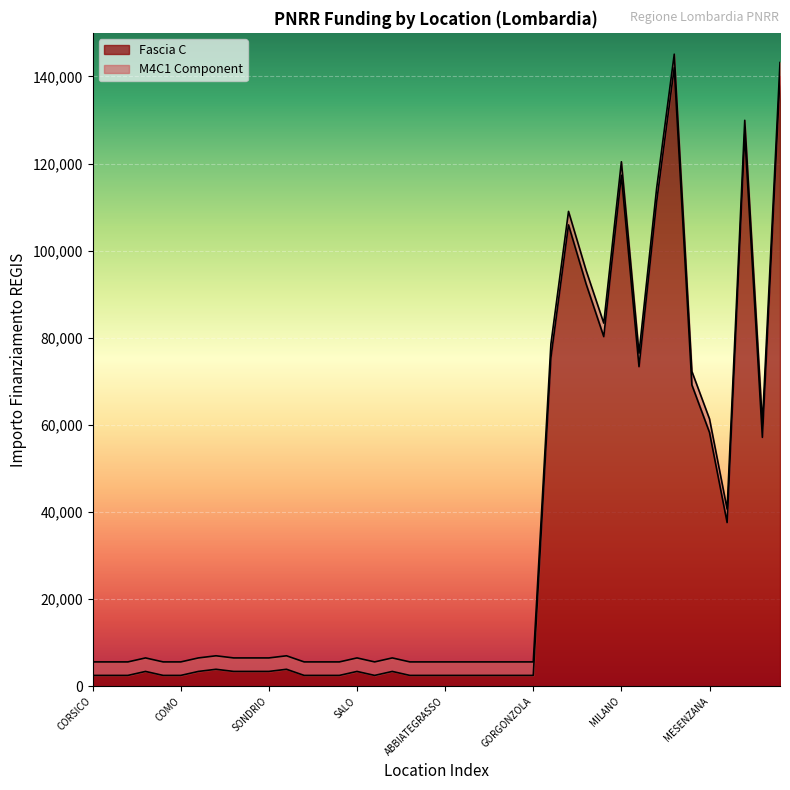

What is the change in value from GORGONZOLA to SEGRATE?

+137589.5